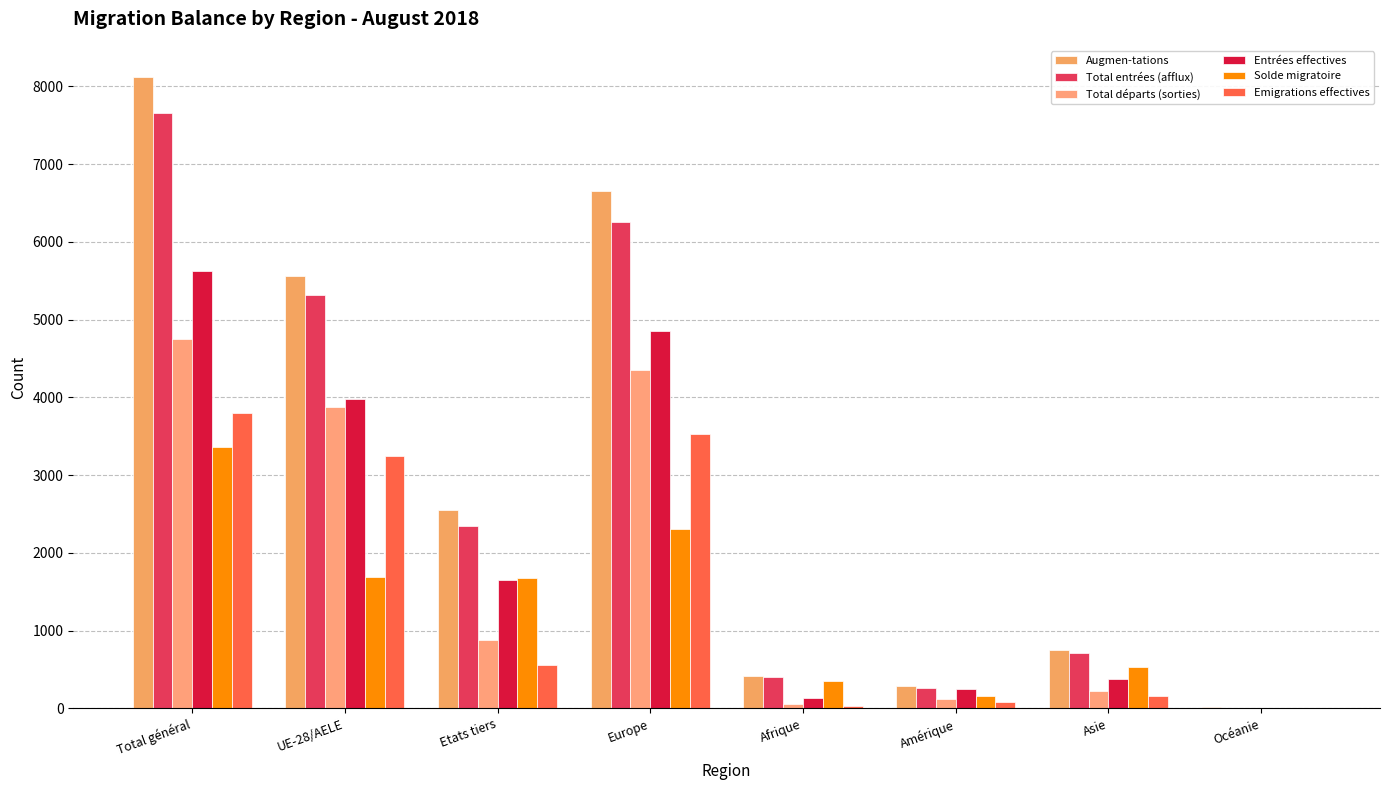

Is the value of Total entrées (afflux) at Océanie greater than the value of Entrées effectives at Afrique?

No